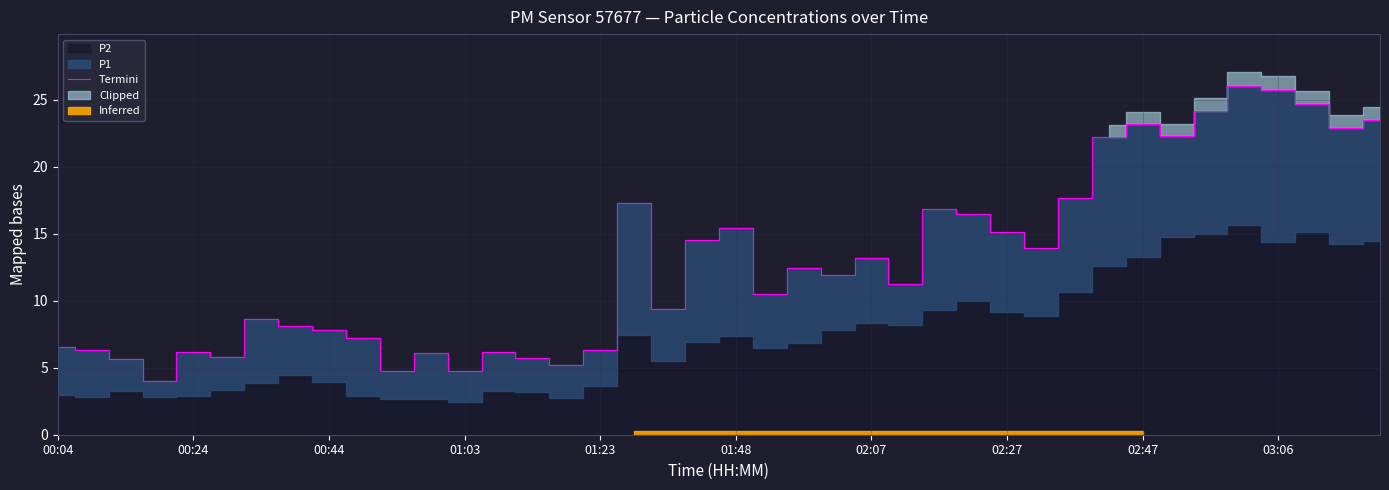

What is the change in value from 21 to 29?

+3.4